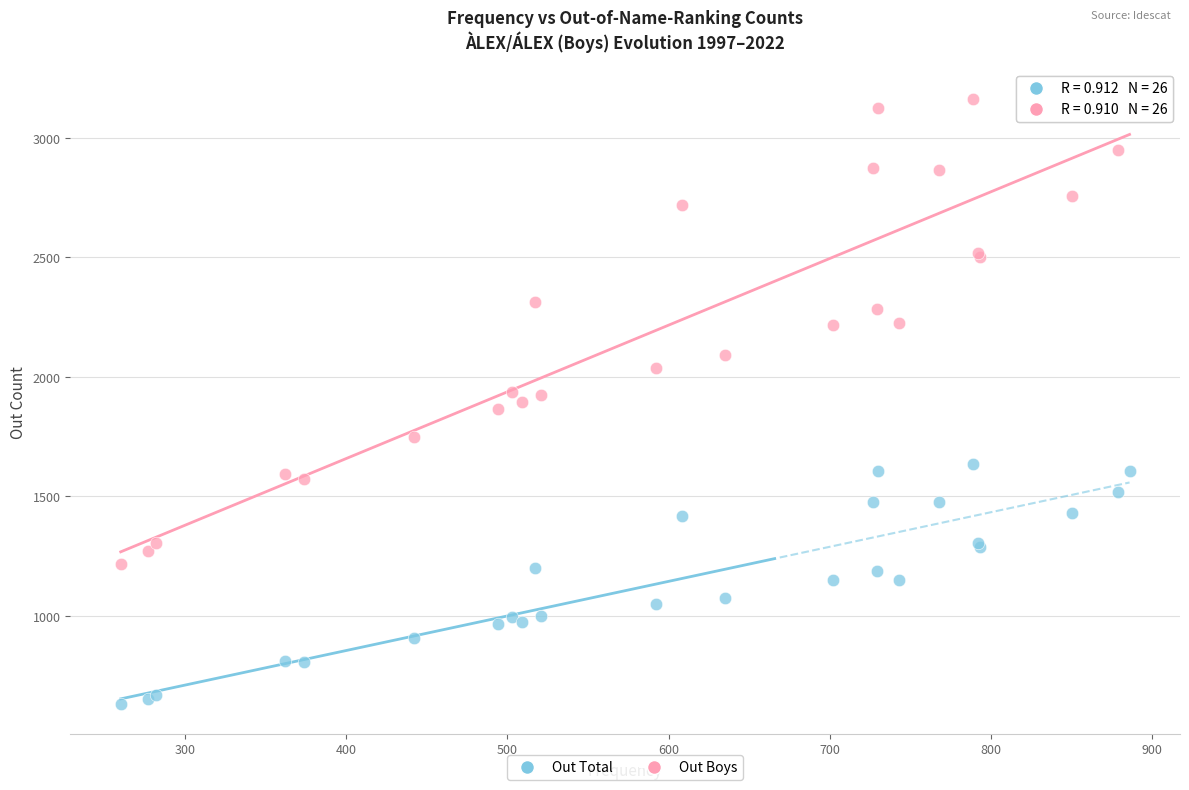

What is the X range (max minus min) for the scatter plot?

626